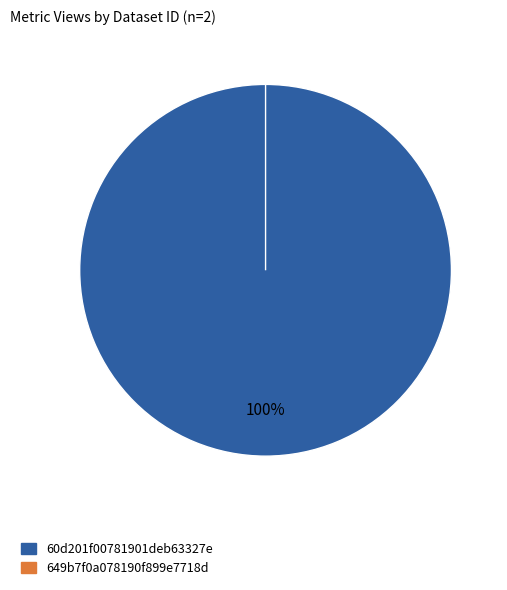

How many slices are in this pie chart?

2